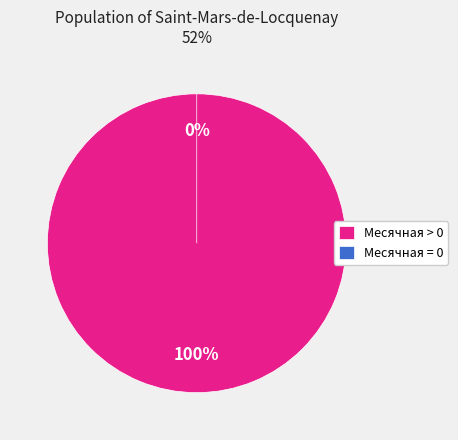

Is the sum of 2 and 17 greater than half?

No